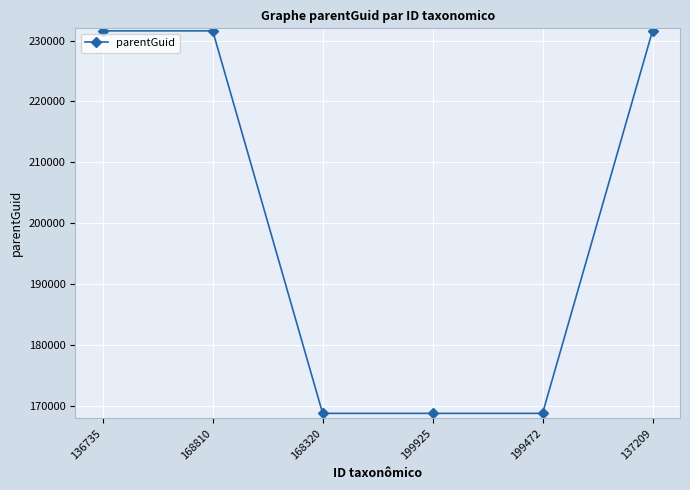

What is the greatest value displayed?

231587